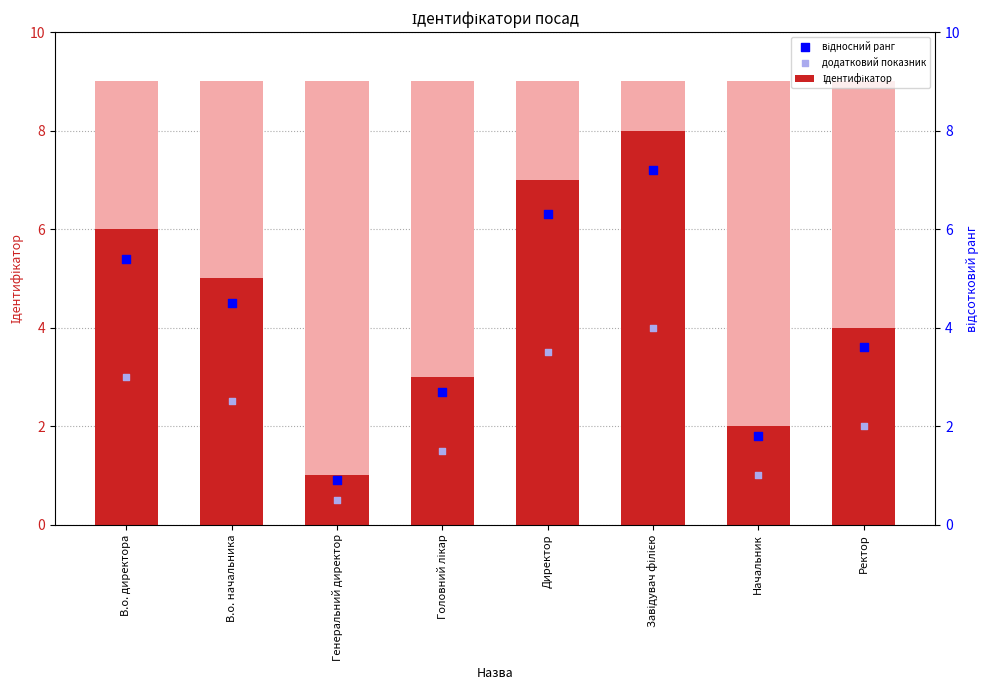

Which series reaches the minimum Y coordinate?

додатковий показник